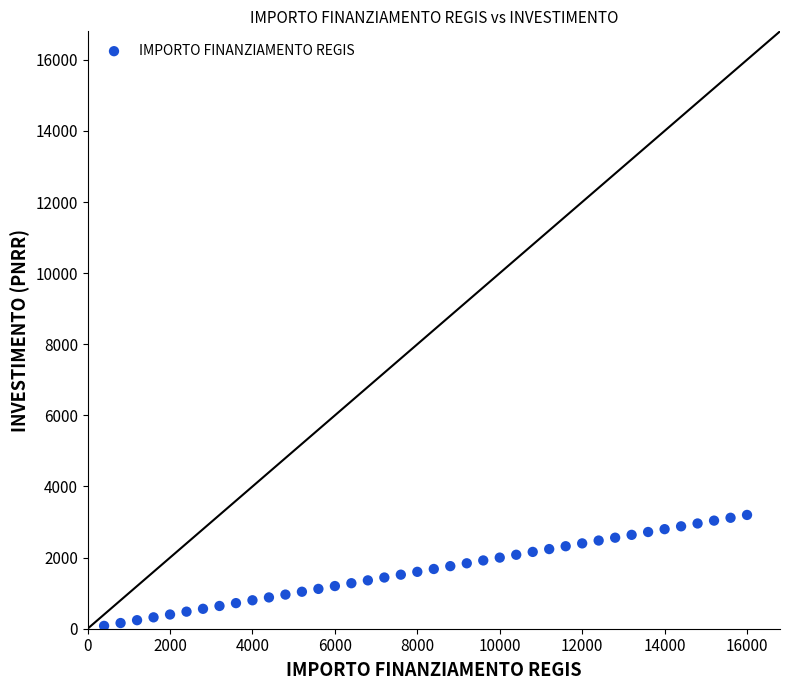

What is the range of X values (max minus min)?

15600.0